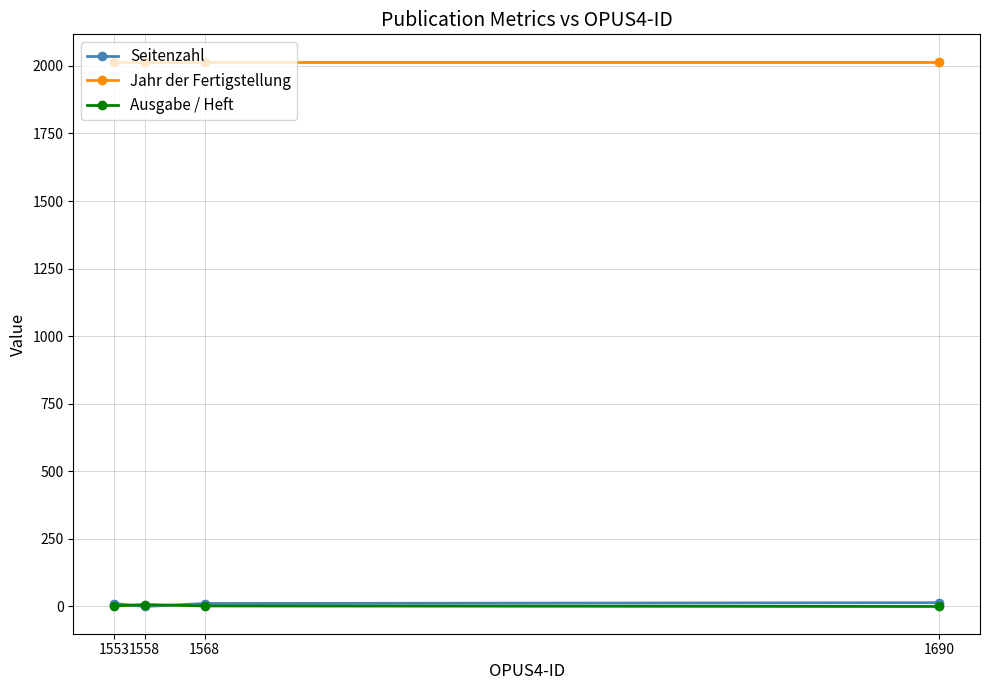

How many Seitenzahl values are between 11 and 14?

3